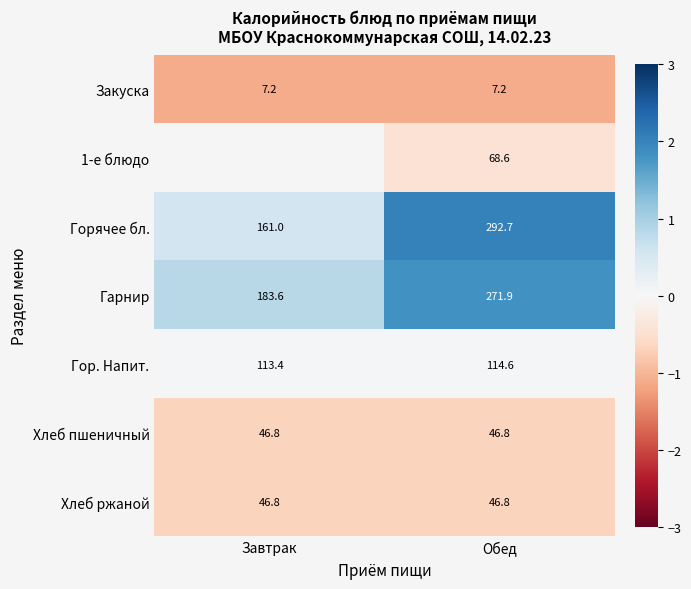

At which label is Гор. Напит. closest to 114?

Завтрак